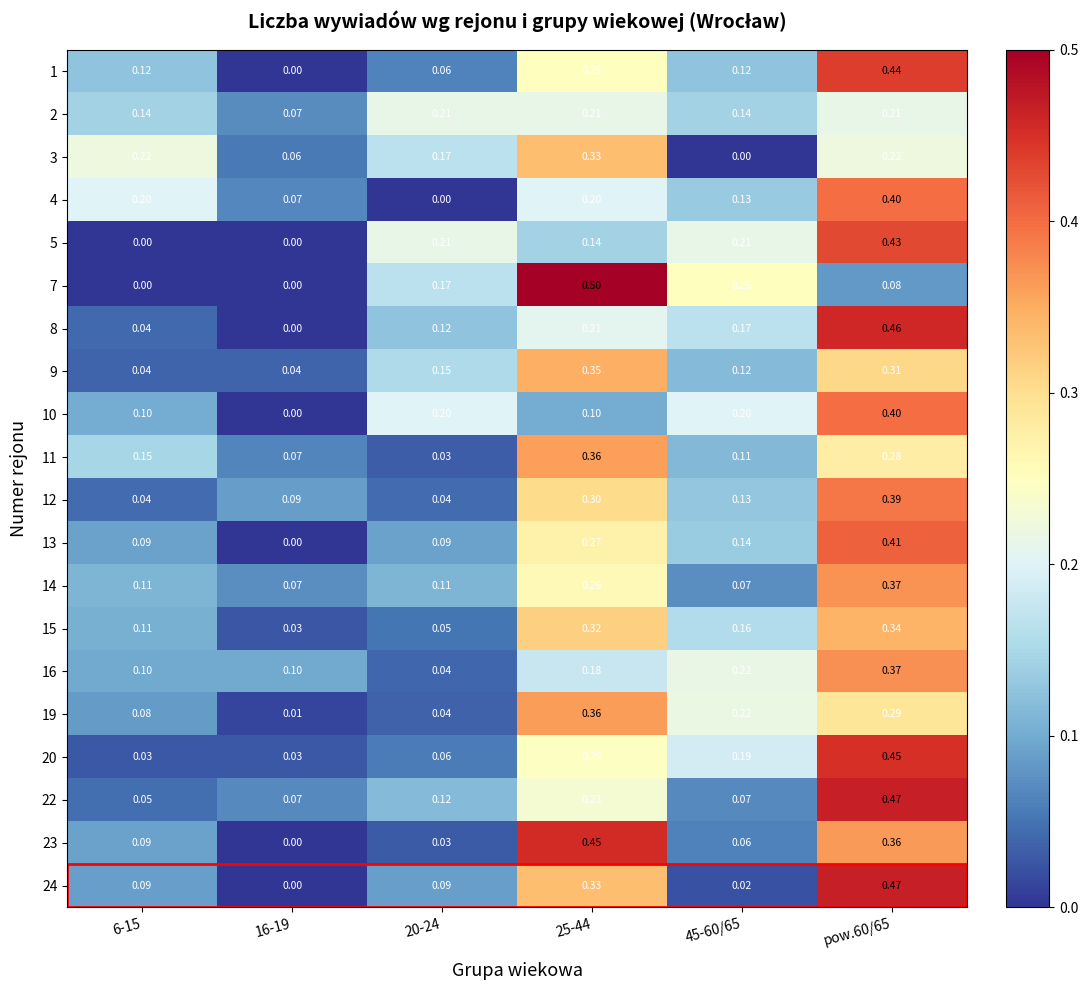

How many series are shown in this chart?

20